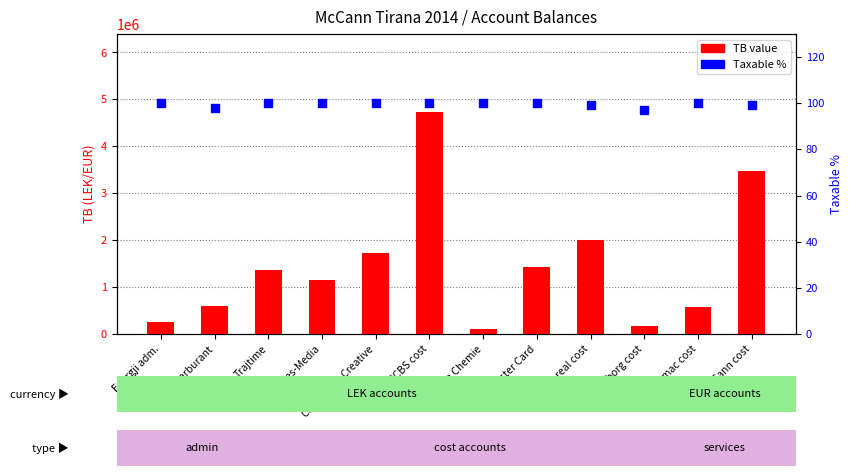

Which series contains the lowest Y value?

Taxable %